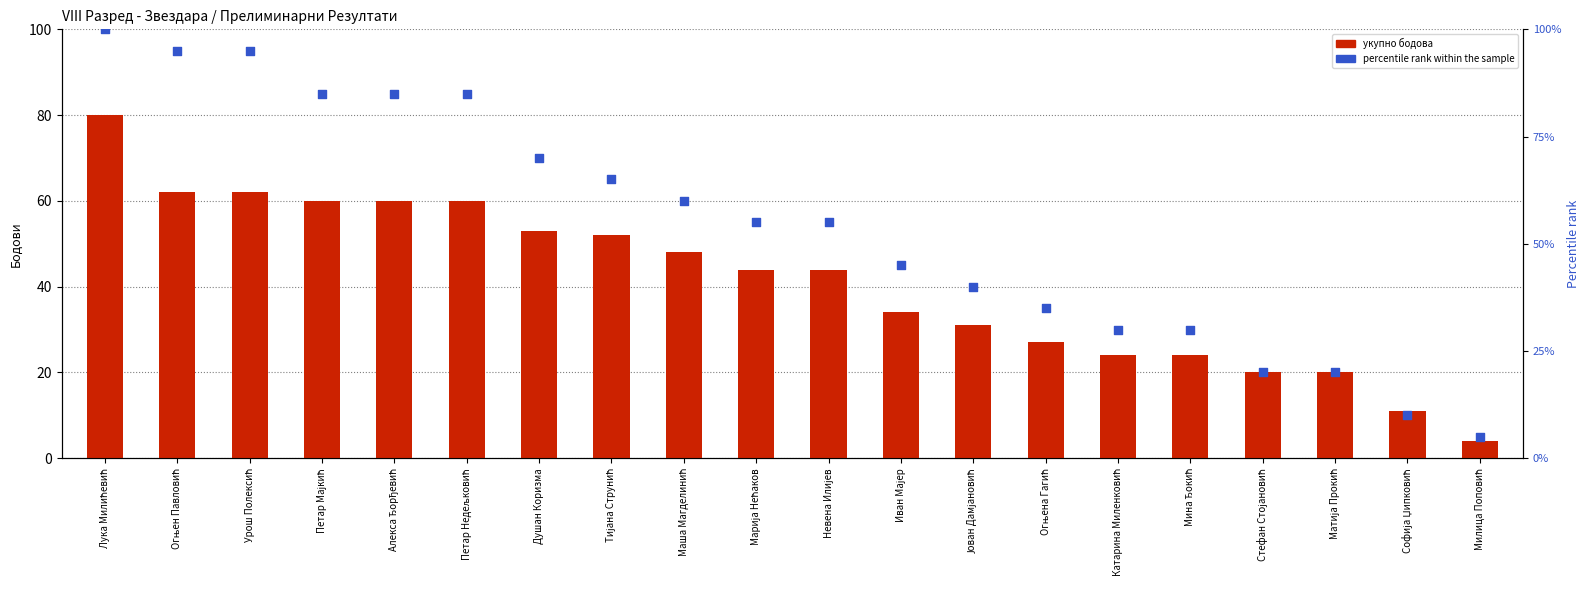

Which series has the widest spread of Y values?

percentile rank within the sample